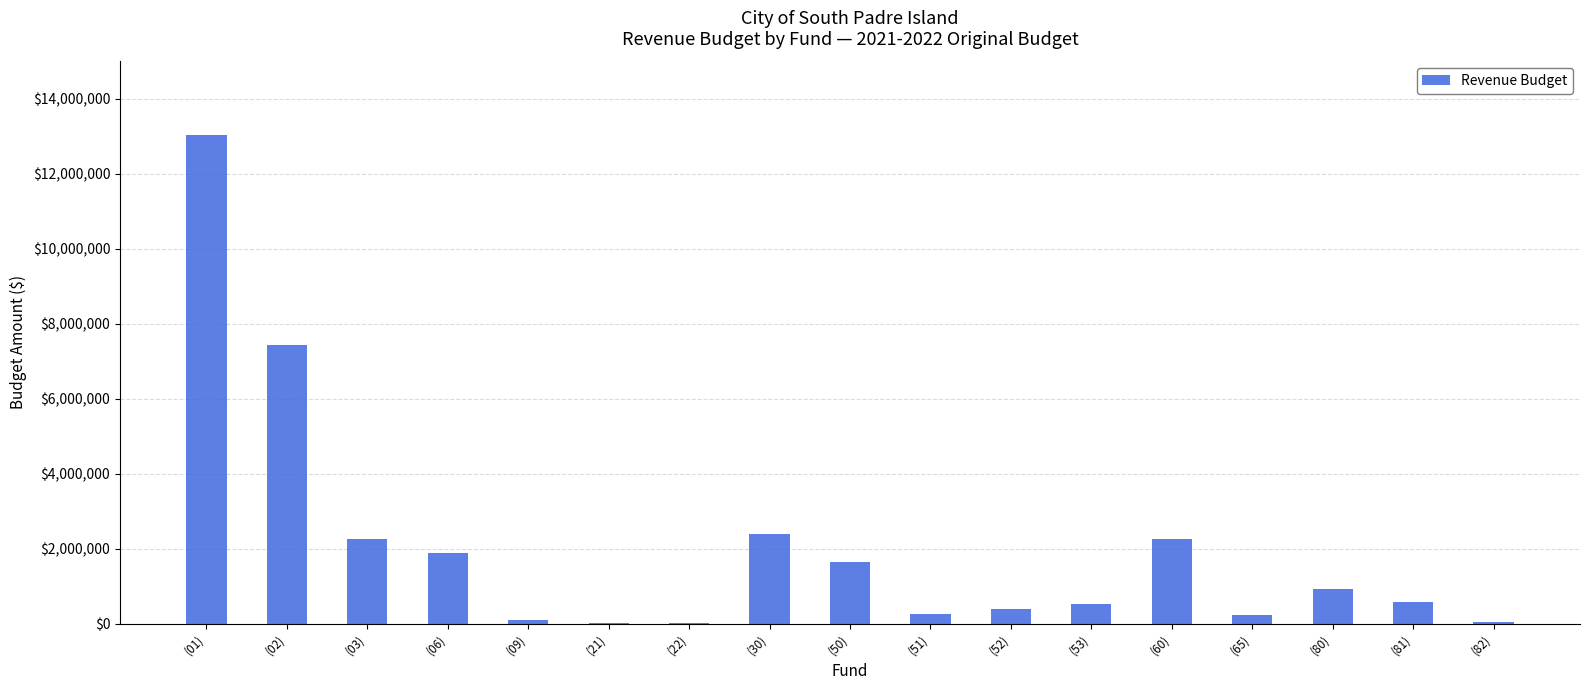

Are the bars horizontal?

No